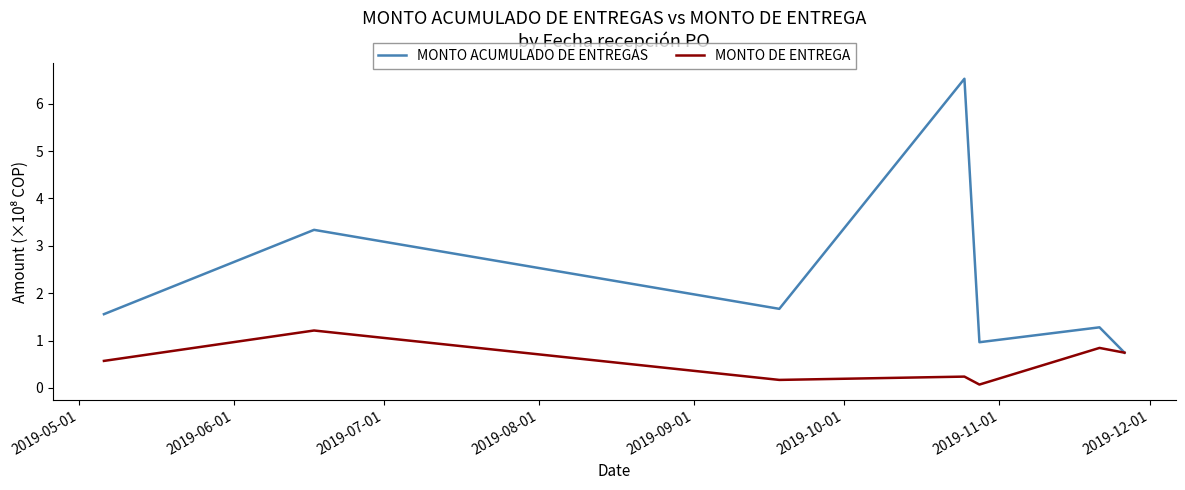

Which series has the largest total across all categories?

MONTO ACUMULADO DE ENTREGAS